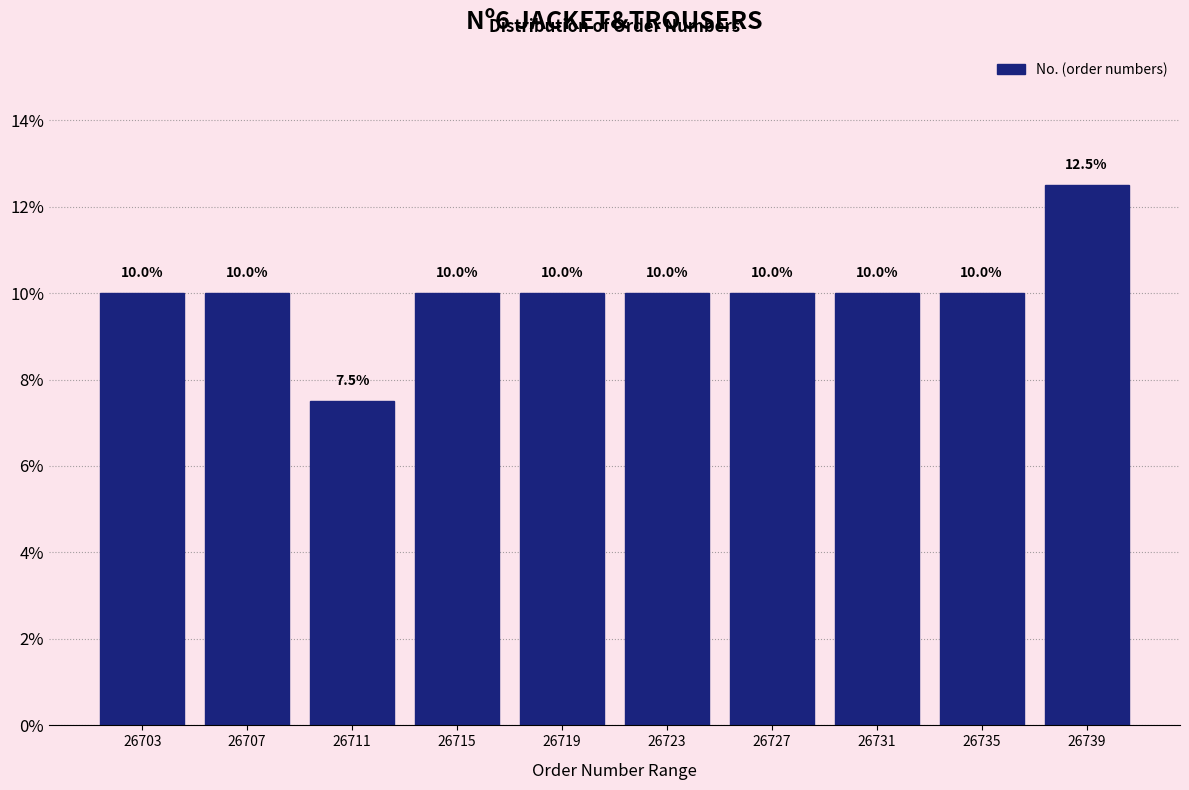

Which range on the x-axis has the tallest bar?

26737 to 26741